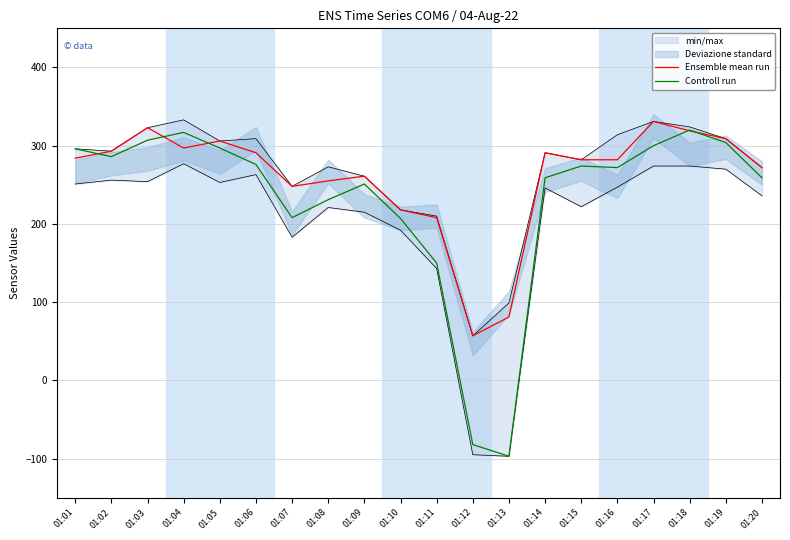

How many lines are shown in the chart?

2